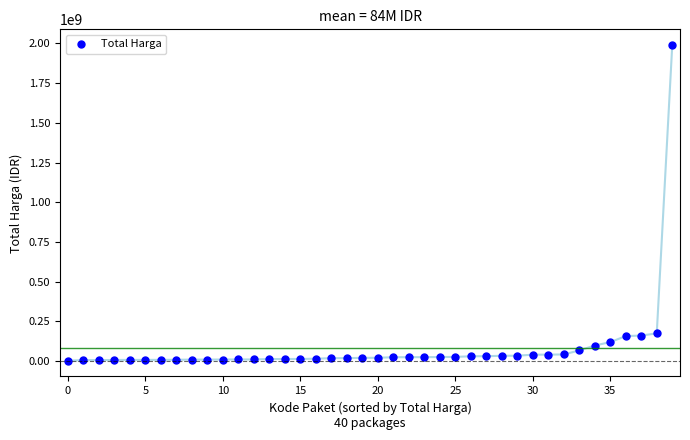

What is the range of Y values (max minus min)?

1987250000